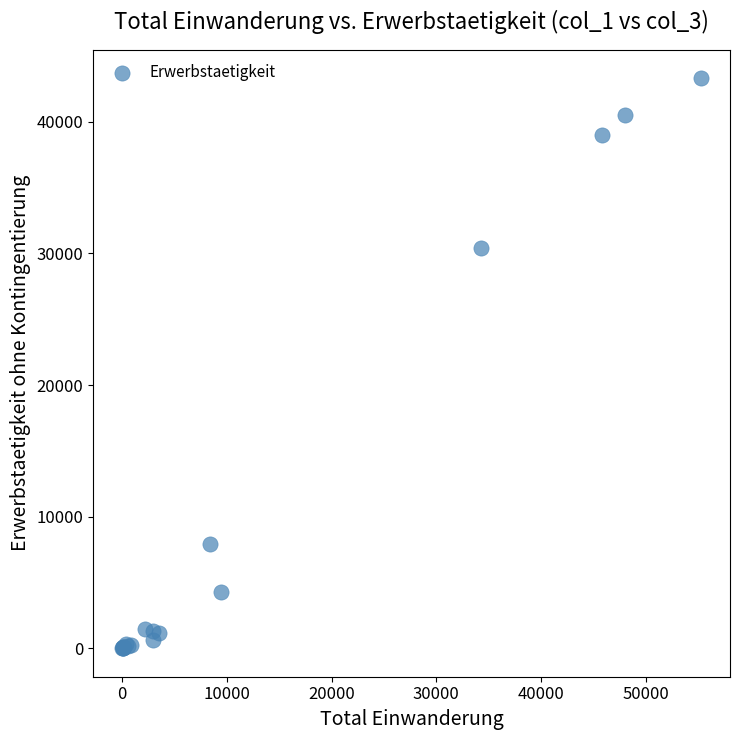

What Y value in the scatter plot is closest to 21654?

30395